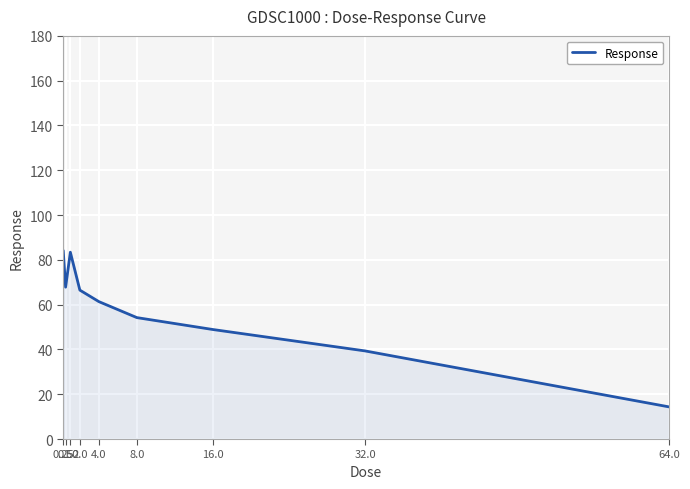

How many lines are shown in the chart?

1